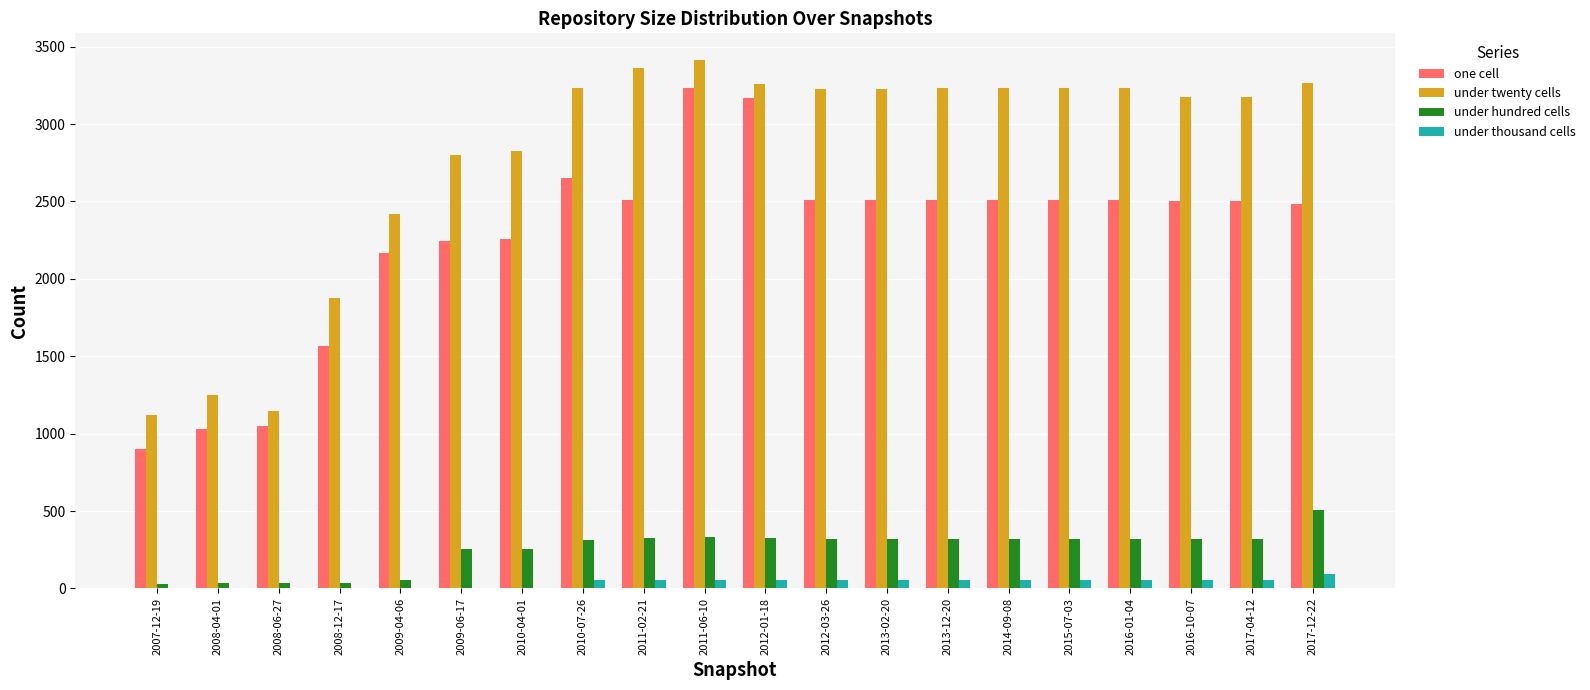

What is the average value of the under thousand cells series?

39